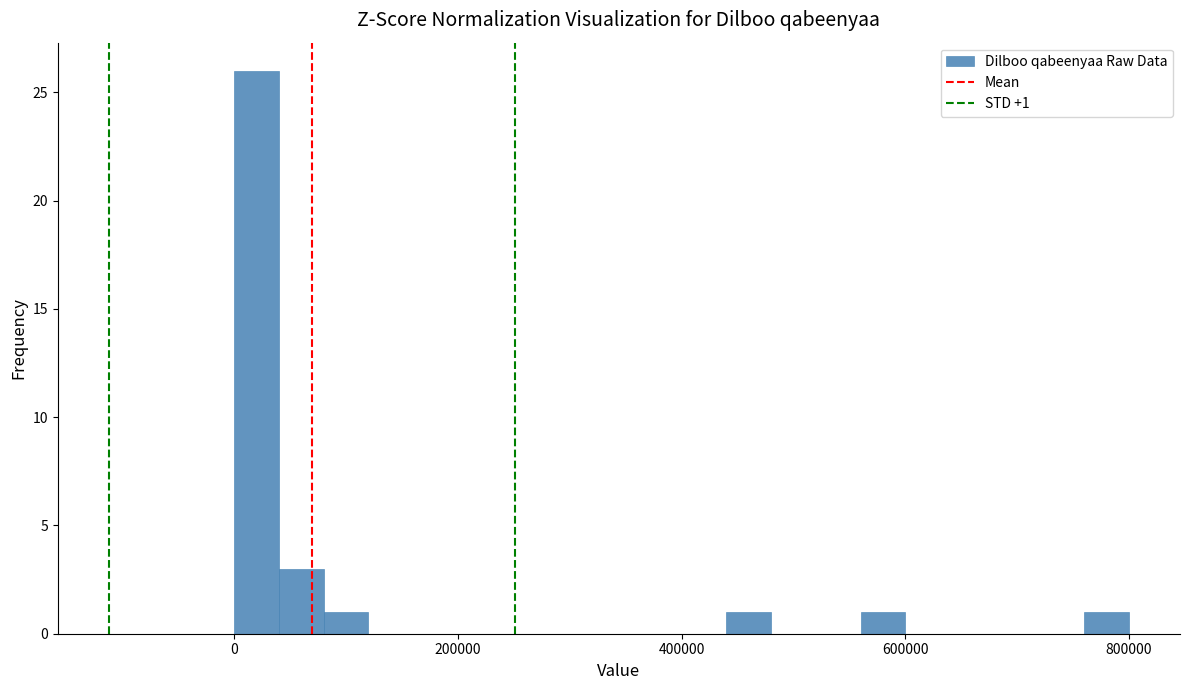

Around what value on the x-axis is the tallest bar? Give the approximate position of its centre, as read against the axis.

20000